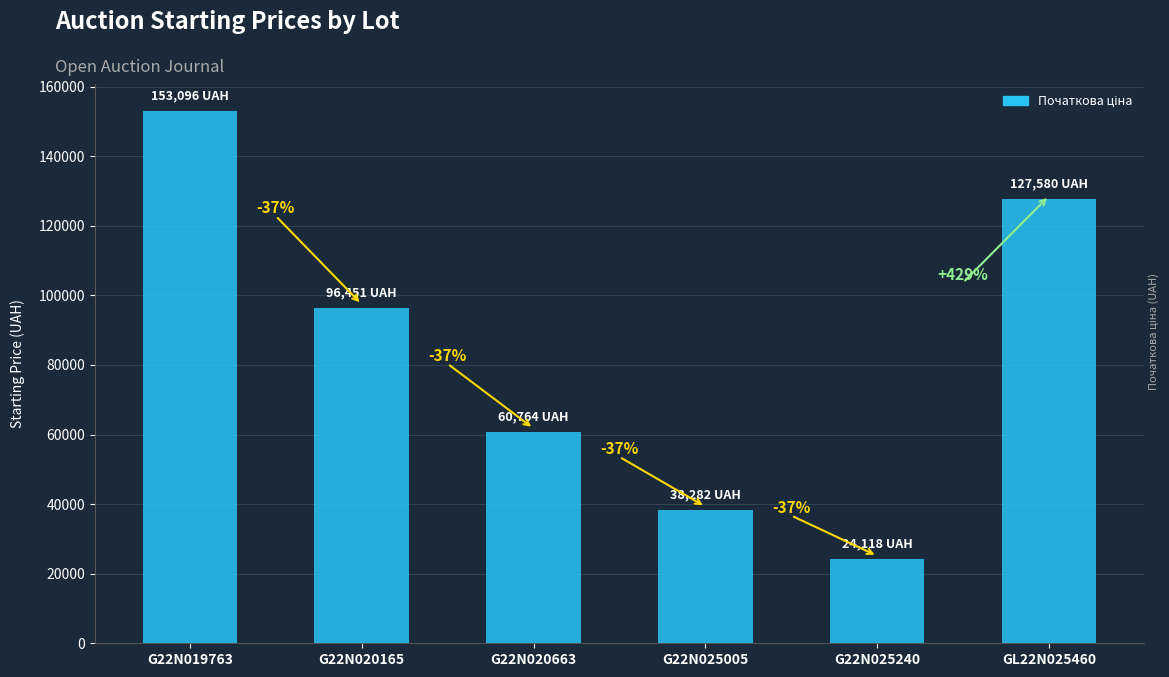

Does the chart contain any negative values?

No